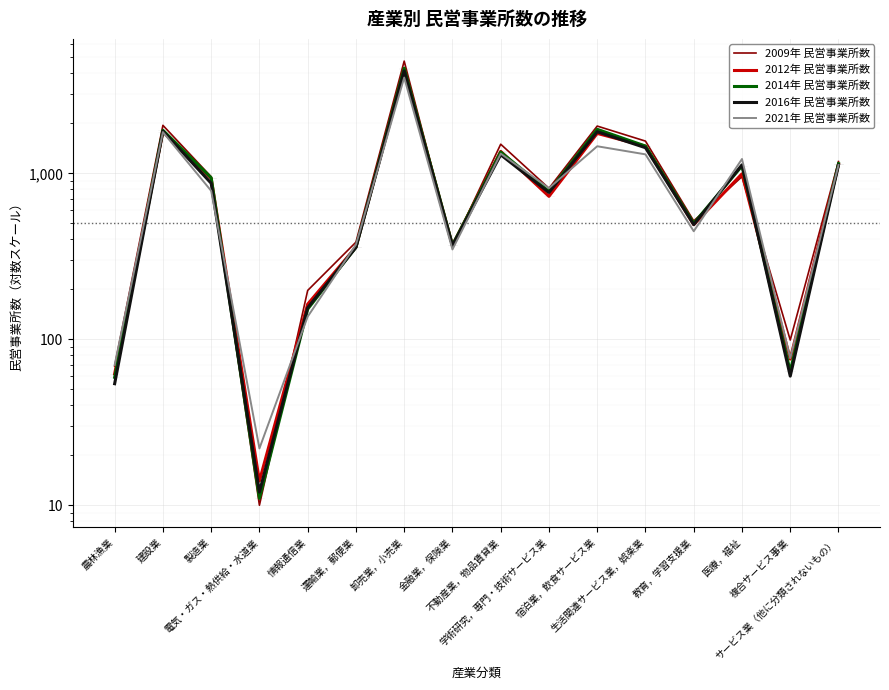

Between 製造業 and 学術研究，専門・技術サービス業, which series saw the biggest shift?

2012年 民営事業所数